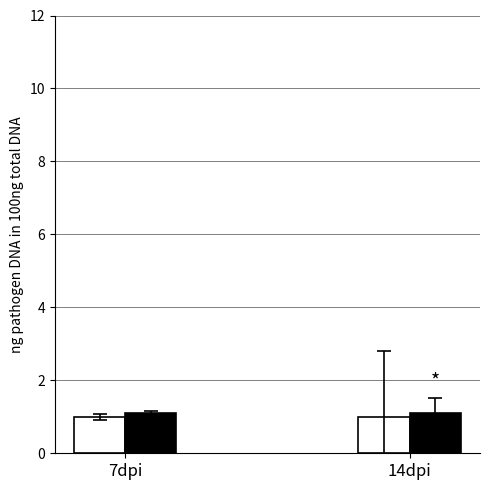

What is the total value across all series at 14dpi?

2.1